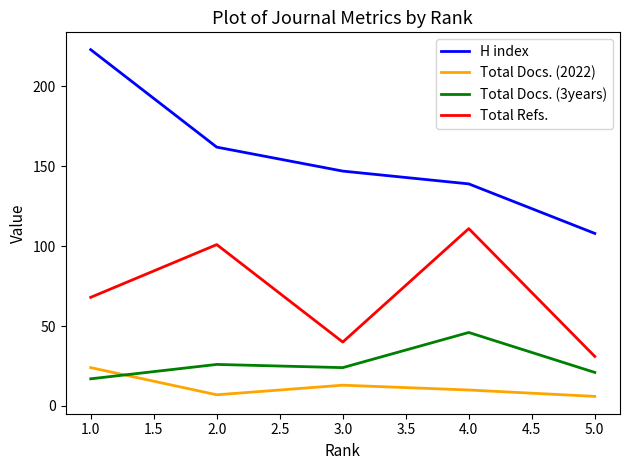

Reading left to right, transcribe all the data shown in this chart.

H index: 223	162	147	139	108
Total Docs. (2022): 24	7	13	10	6
Total Docs. (3years): 17	26	24	46	21
Total Refs.: 68	101	40	111	31